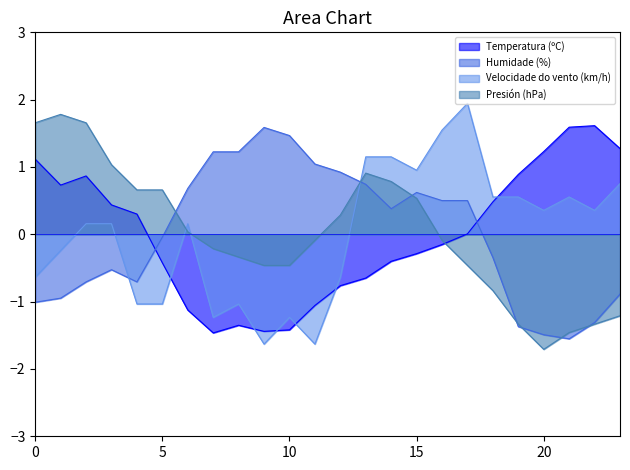

At which label does Presión (hPa) reach its minimum?

20